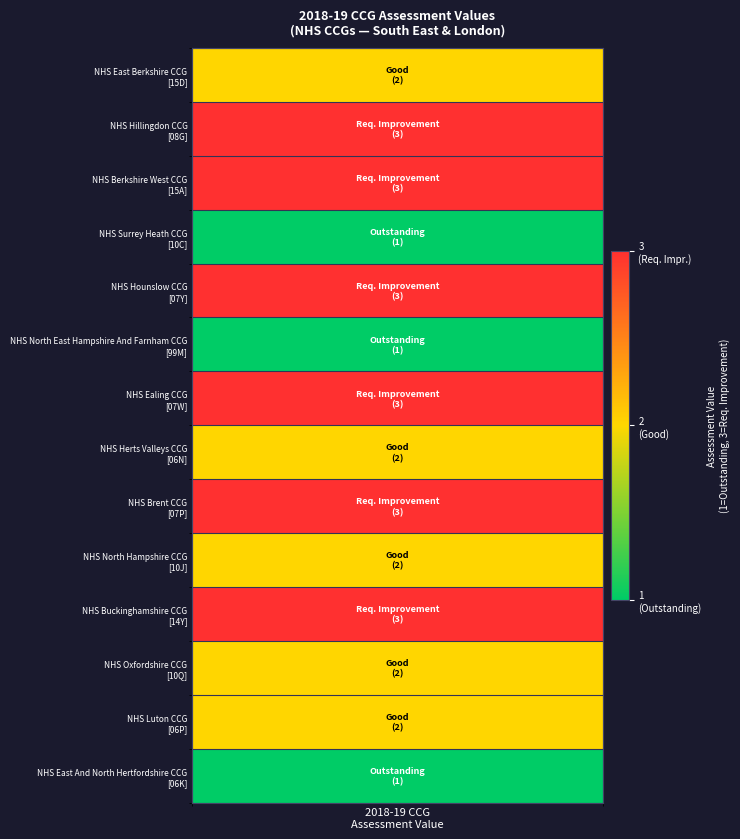

What is the minimum value shown in the chart?

1